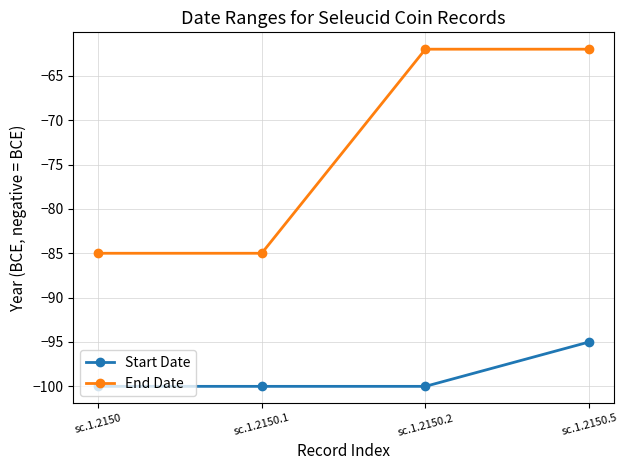

The End Date series shows -62 at sc.1.2150.5. True or false?

True